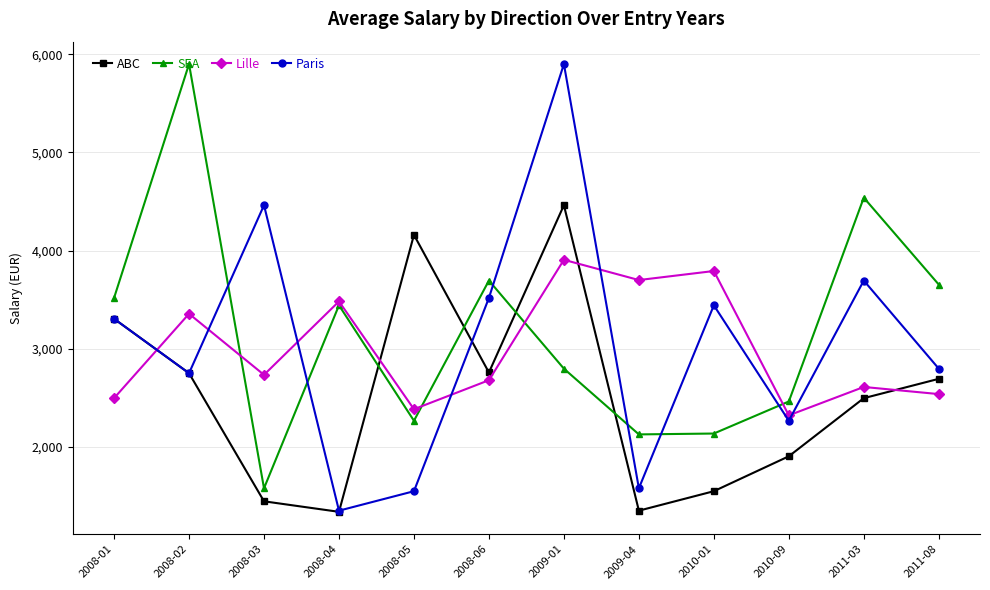

What is the average value of the SEA series?

3174.9